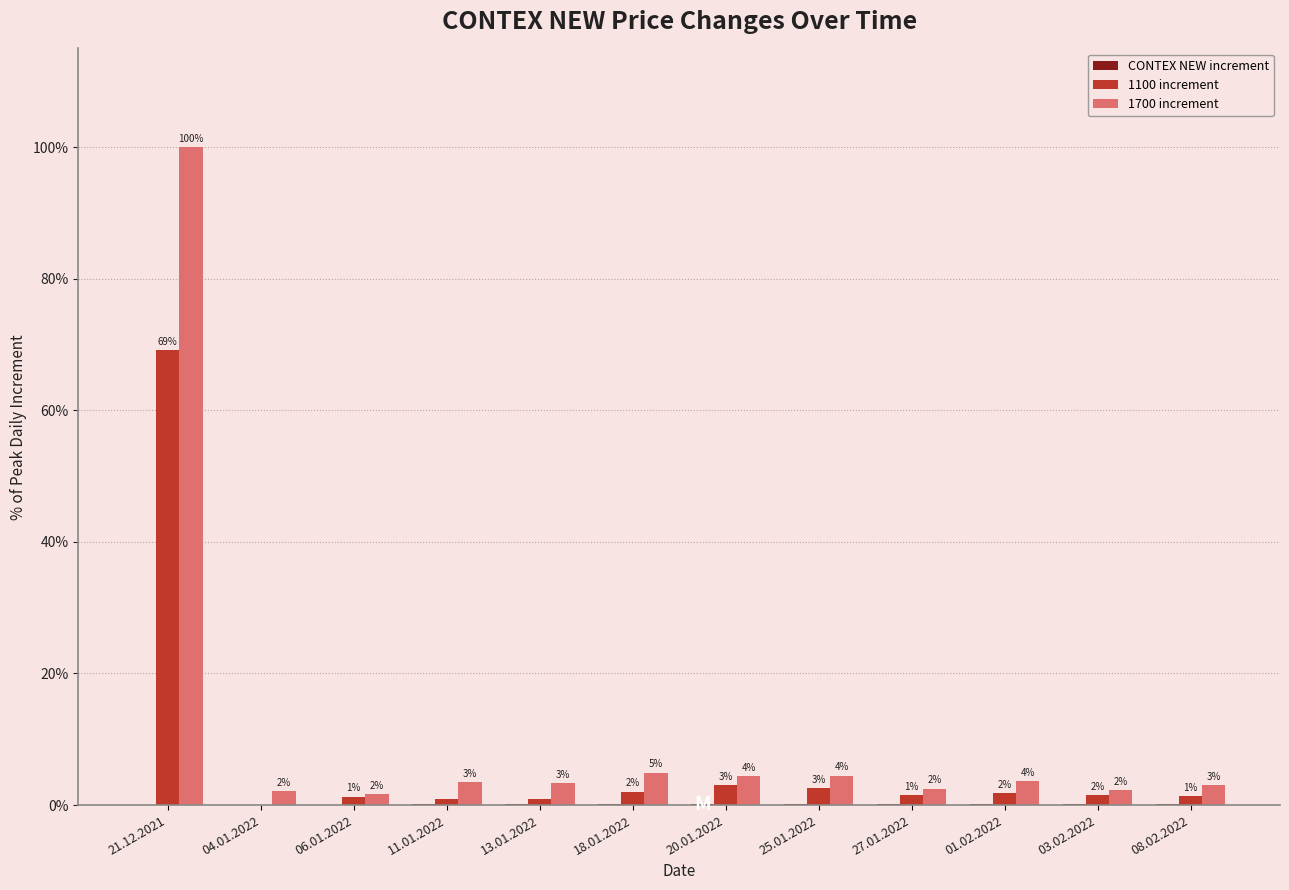

The value of 1100 increment at 01.02.2022 is 1.8. True or false?

True